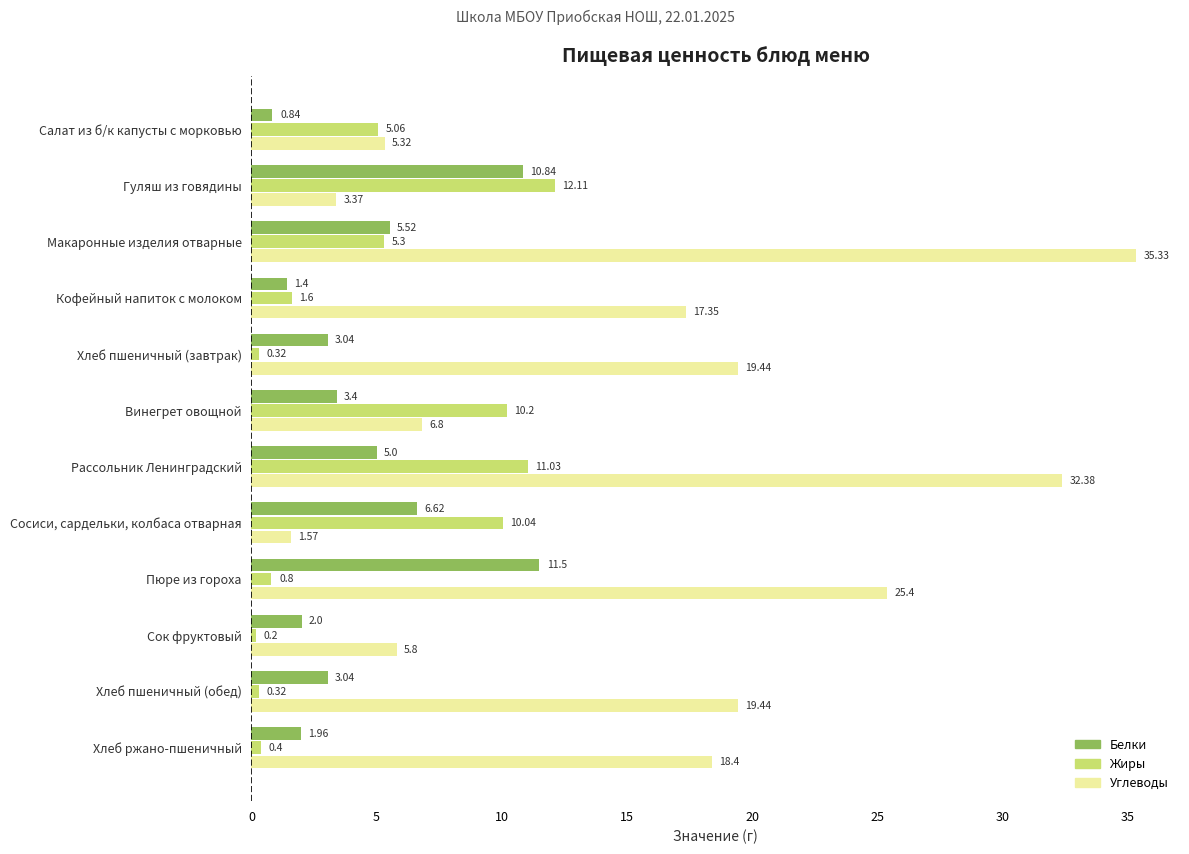

Rank the series by their maximum value, from lowest to highest.

Белки, Жиры, Углеводы